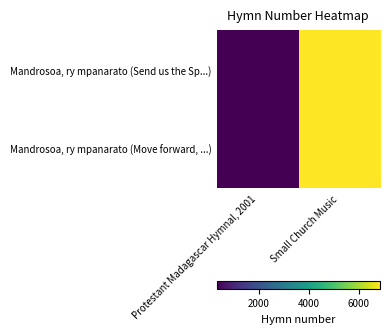

Which series changed the most between Protestant Madagascar Hymnal, 2001 and Small Church Music?

Mandrosoa, ry mpanarato (Send us the Sp...)